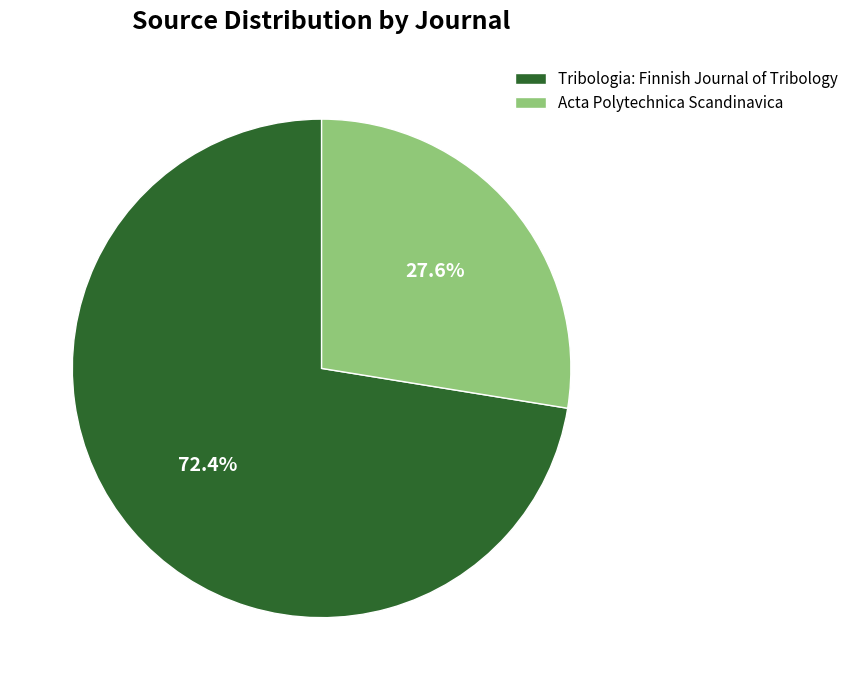

What is the smallest slice in the pie chart?

Acta Polytechnica Scandinavica